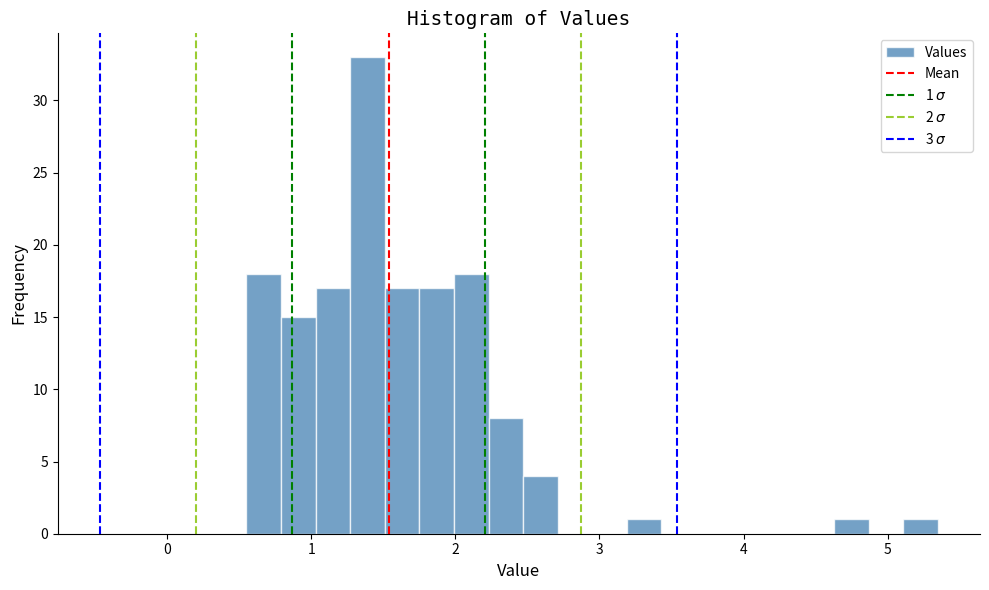

Read against the x-axis, roughly where is the centre of the tallest bar?

1.4